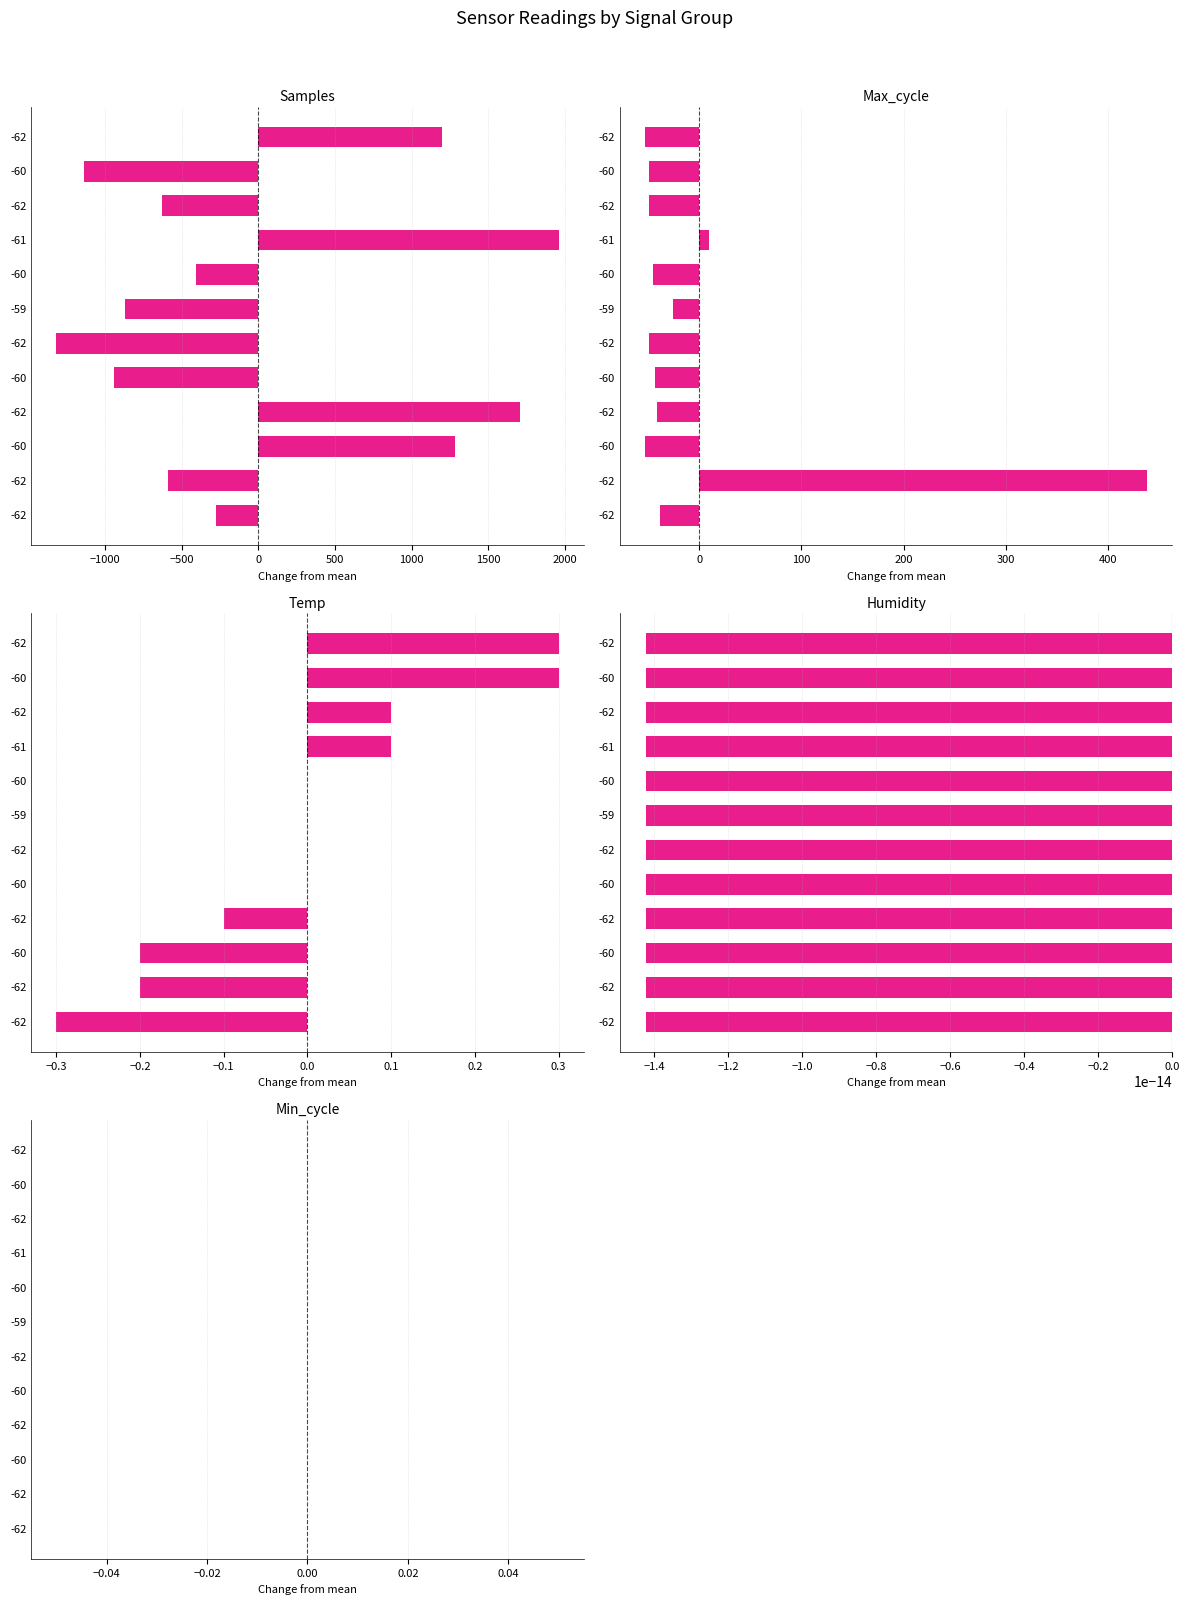

What are all the series names shown in the legend?

Samples, Max_cycle, Temp, Humidity, Min_cycle